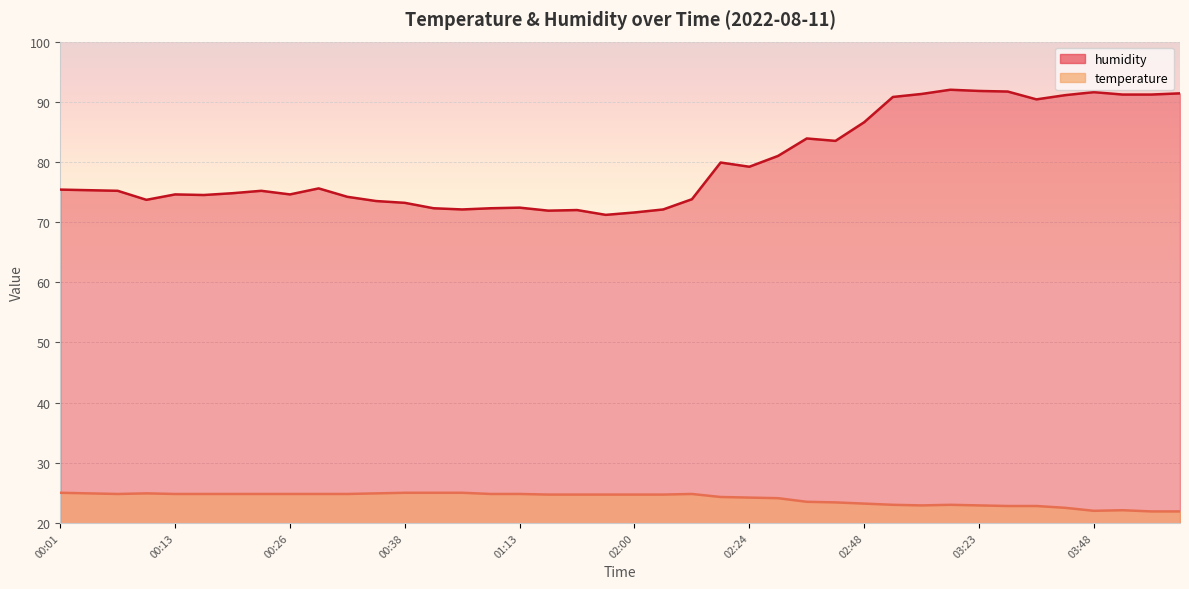

What is the label of the 24th point from the right?

01:13